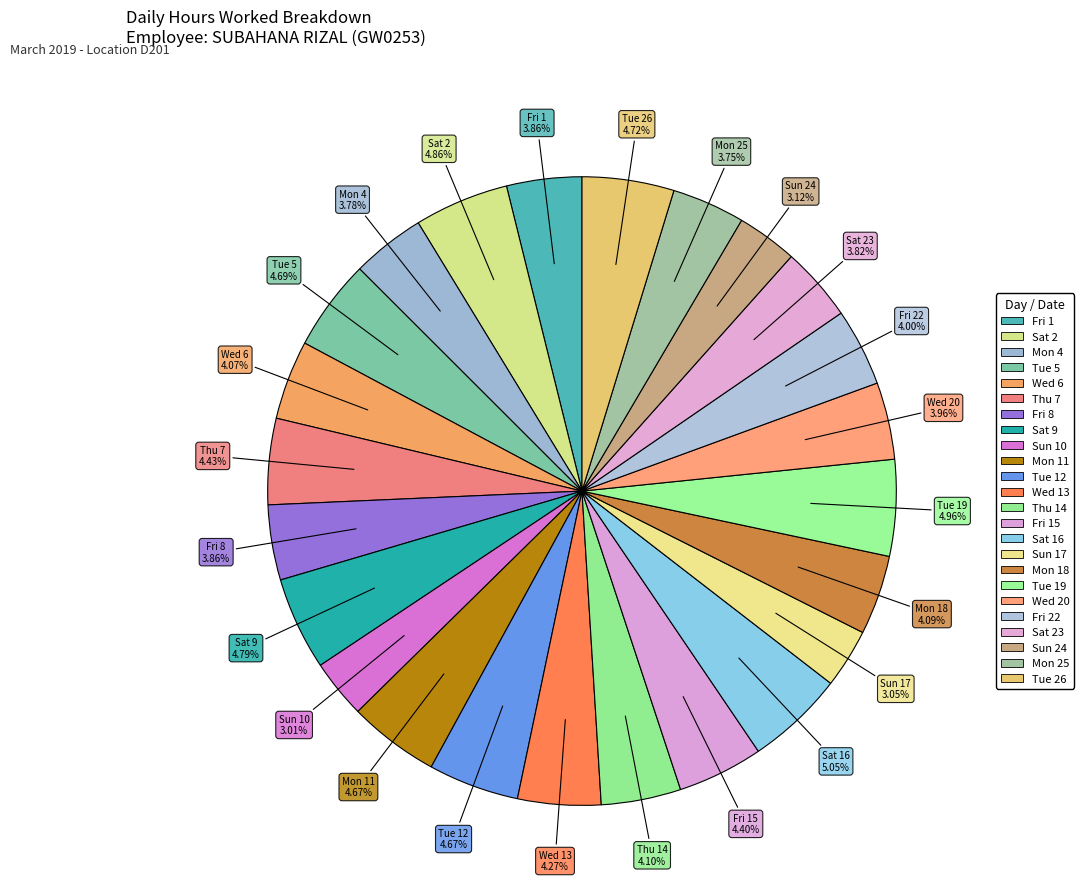

How many segments does this pie chart have?

24